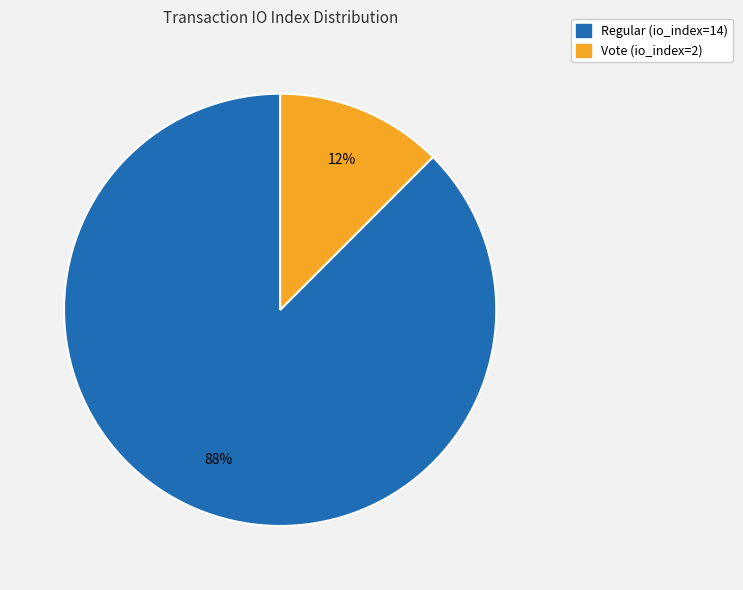

Between Vote (io_index=2) and Regular (io_index=14), which is larger?

Regular (io_index=14)